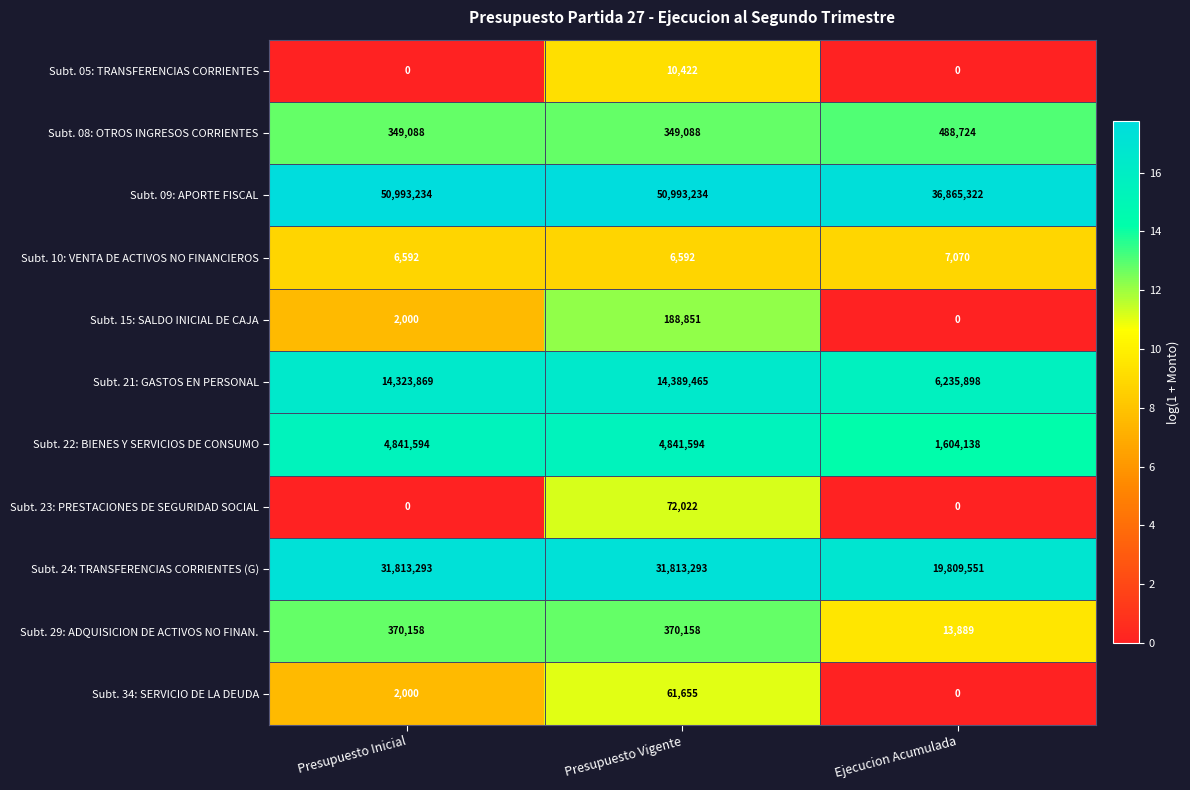

List the labels in order of Subt. 21: GASTOS EN PERSONAL value, smallest first.

Ejecucion Acumulada, Presupuesto Inicial, Presupuesto Vigente